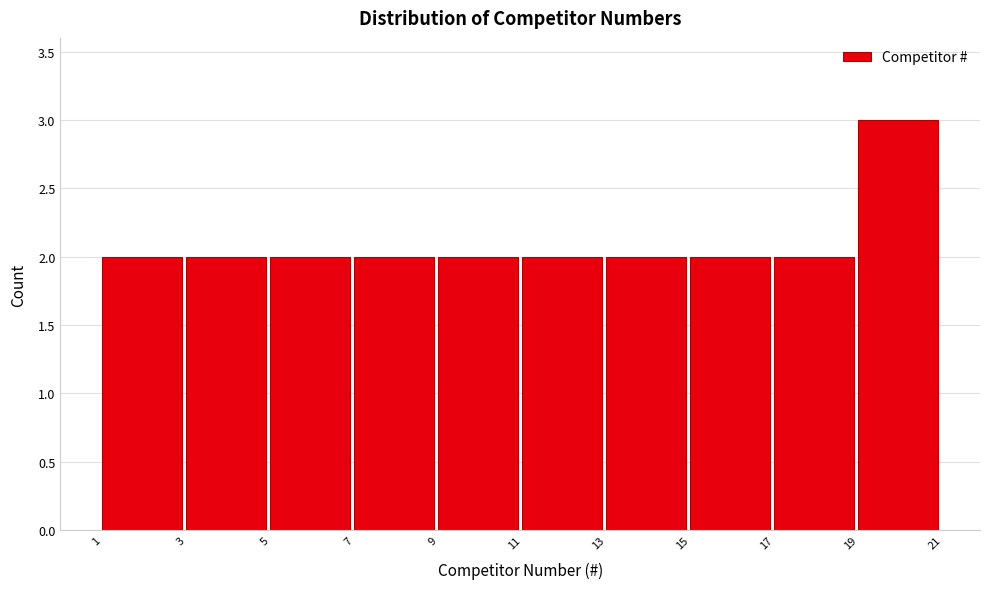

What is the height of the bar covering 7 to 9 on the x-axis? The values are not printed on the chart, so give them approximately, as read against the axis.

2